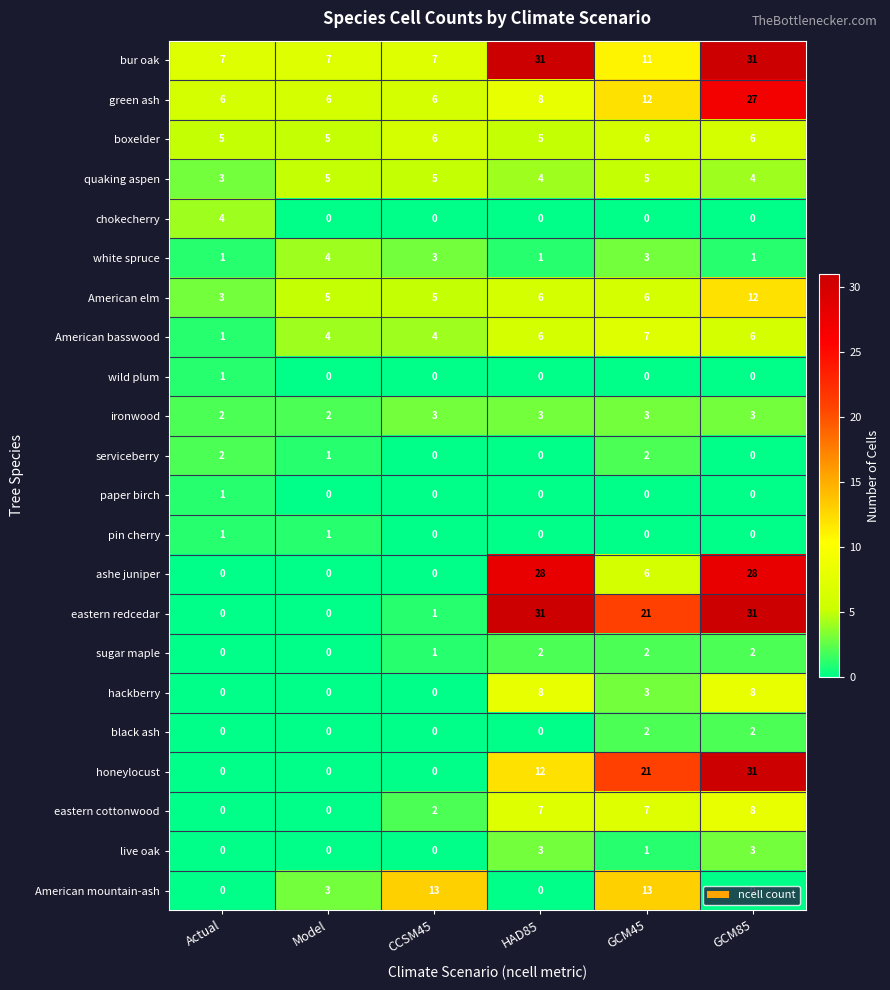

What is the maximum value shown in the chart?

31